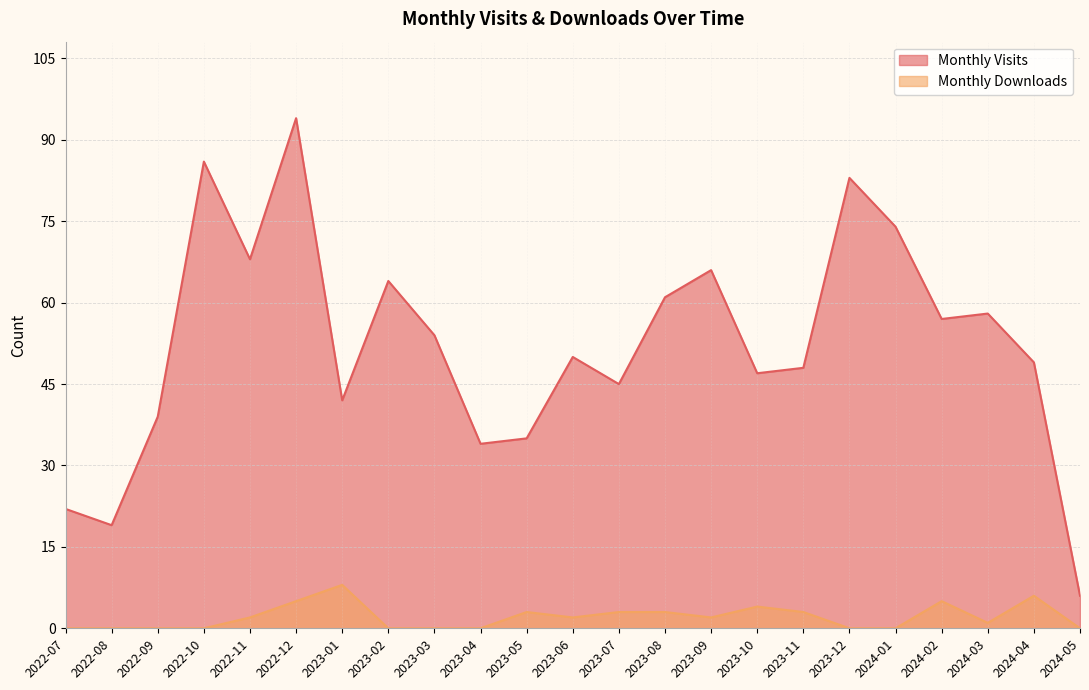

The value of Monthly Downloads at 2023-10 is 5. True or false?

False